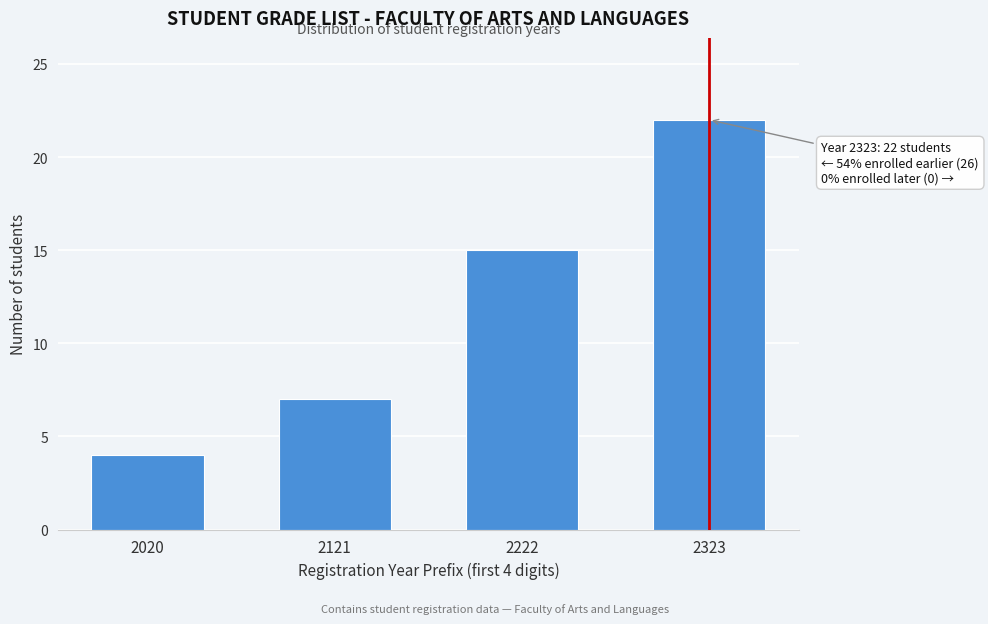

Reading left to right, list all the values displayed in this chart.

2020=4	2121=7	2222=15	2323=22